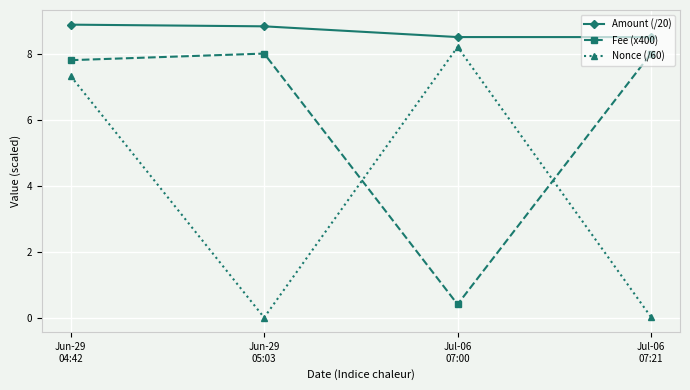

What is the maximum value for Amount (/20)?

8.9